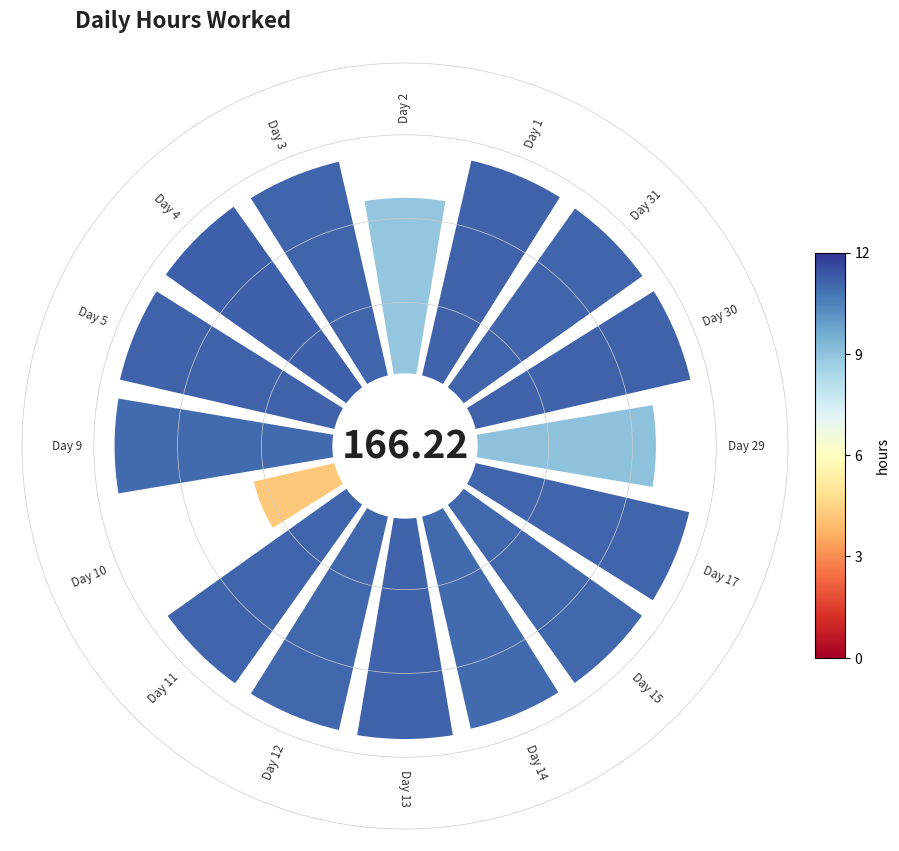

Does 12 account for over 50% of the chart?

No